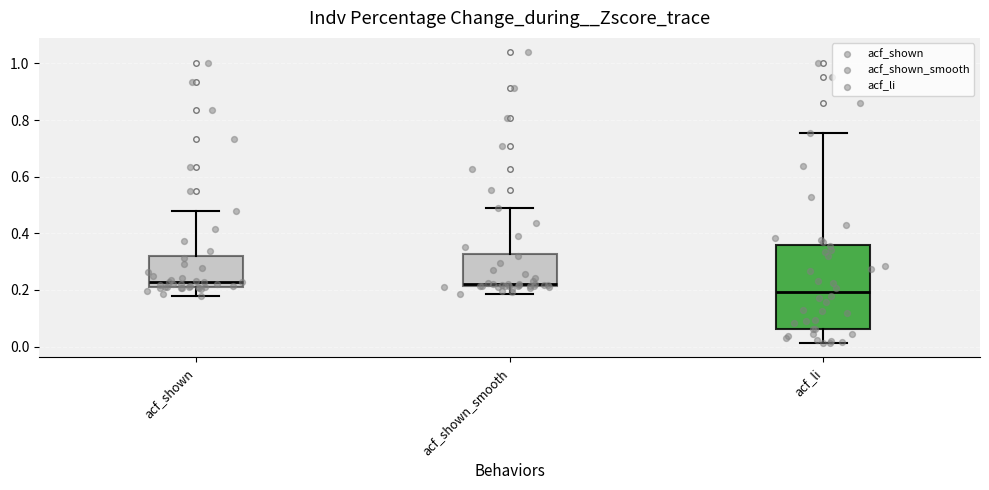

Which box has the lowest median line?

acf_li